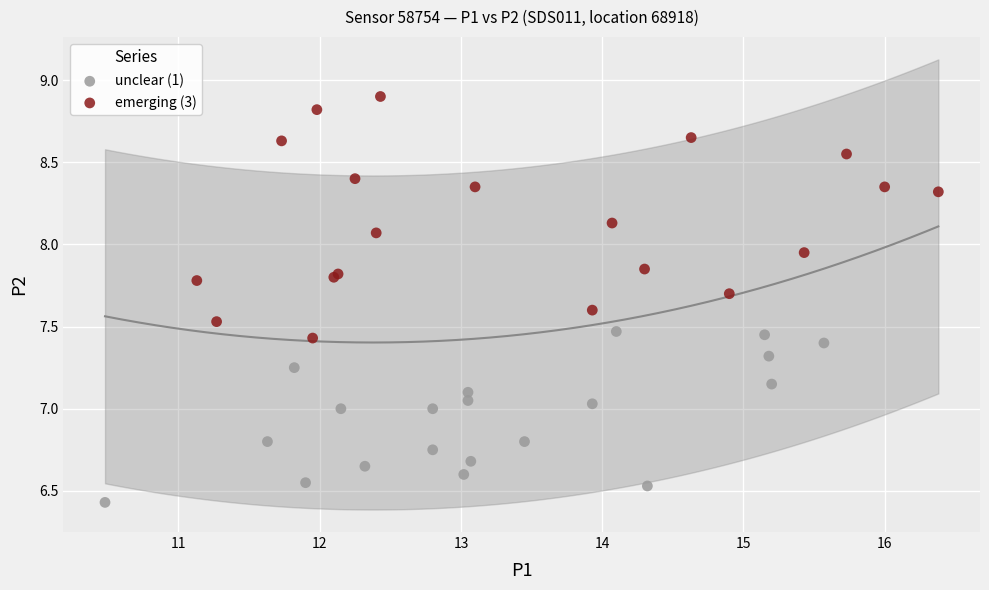

Which series has the widest spread of Y values?

emerging (3)